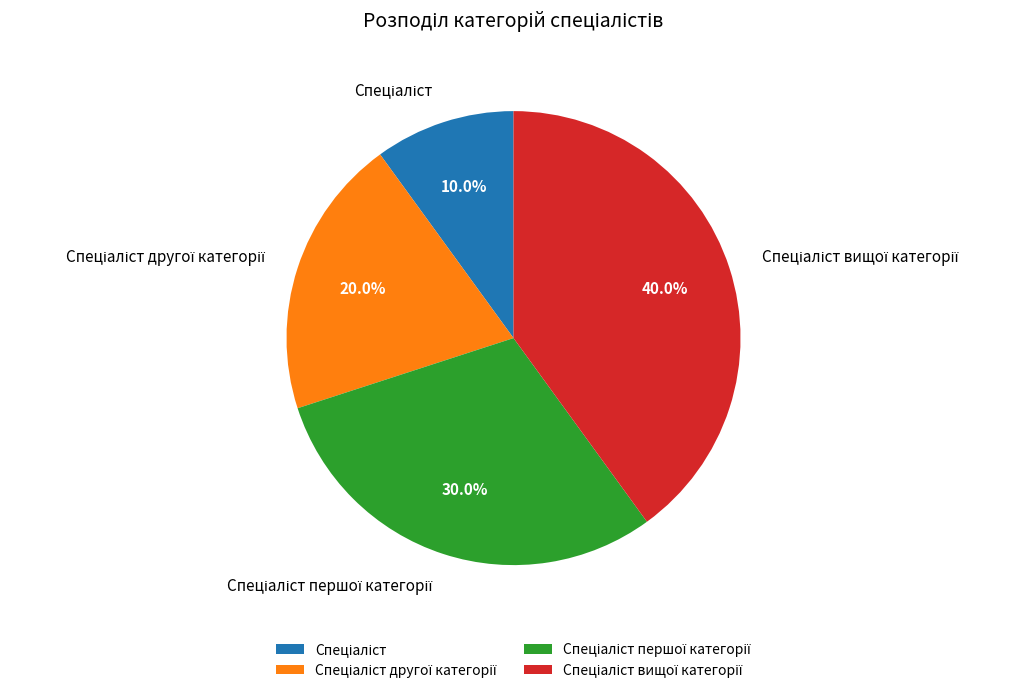

Is there any slice that represents more than half of the pie?

No